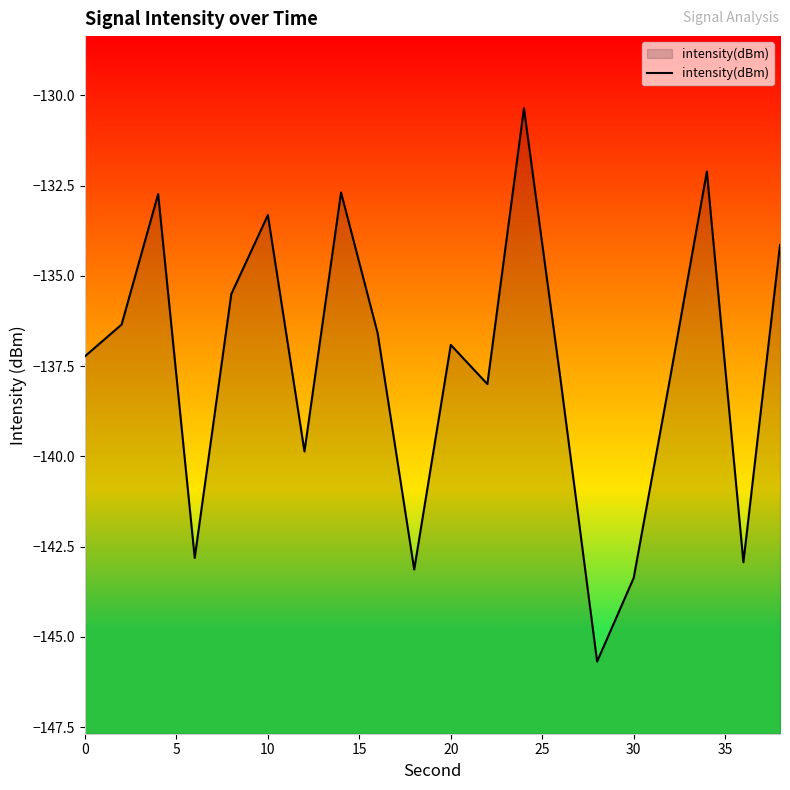

The chart shows a value of -32.0 at 30. True or false?

False